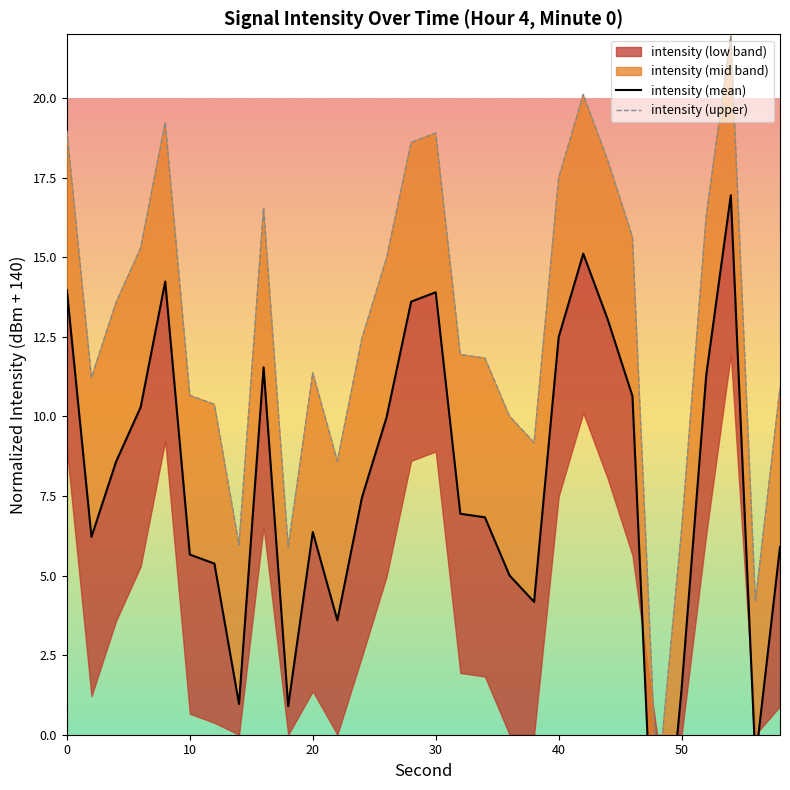

Reading right to left, transcribe all the data shown in this chart.

intensity (mean): 5.9	-0.8	16.9	11.3	1.5	-6.8	10.6	13.0	15.1	12.5	4.2	5.0	6.8	6.9	13.9	13.6	10.0	7.5	3.6	6.4	0.9	11.5	1.0	5.4	5.7	14.2	10.3	8.6	6.2	14.0
intensity (upper): 10.9	4.2	21.9	16.3	6.5	-1.8	15.6	18.0	20.1	17.5	9.2	10.0	11.8	11.9	18.9	18.6	15.0	12.5	8.6	11.4	5.9	16.5	6.0	10.4	10.7	19.2	15.3	13.6	11.2	19.0